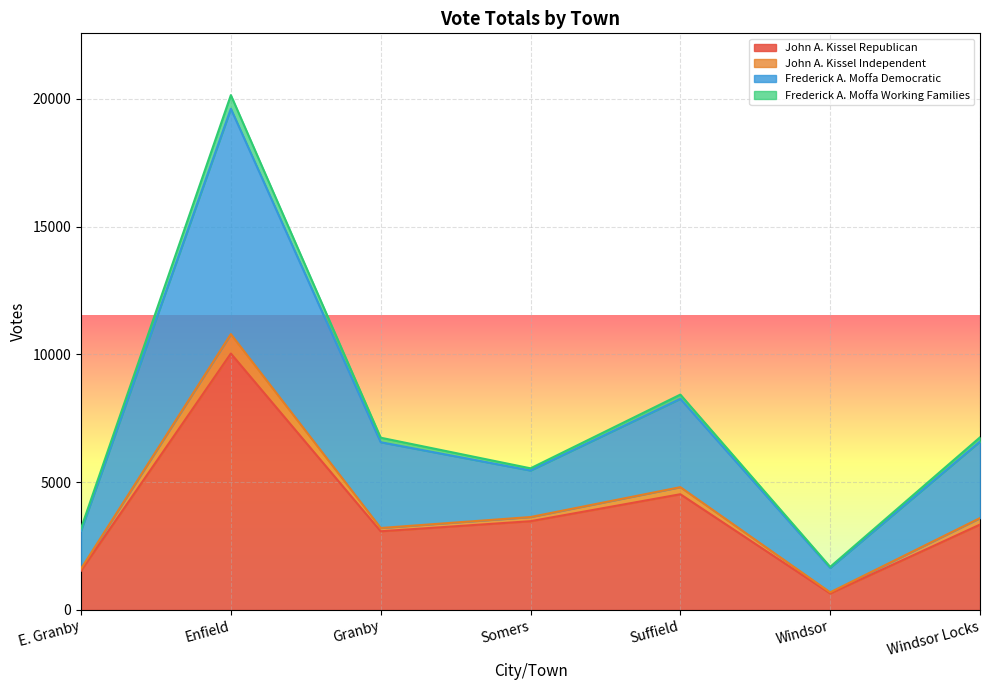

Count the number of categories in the chart.

7